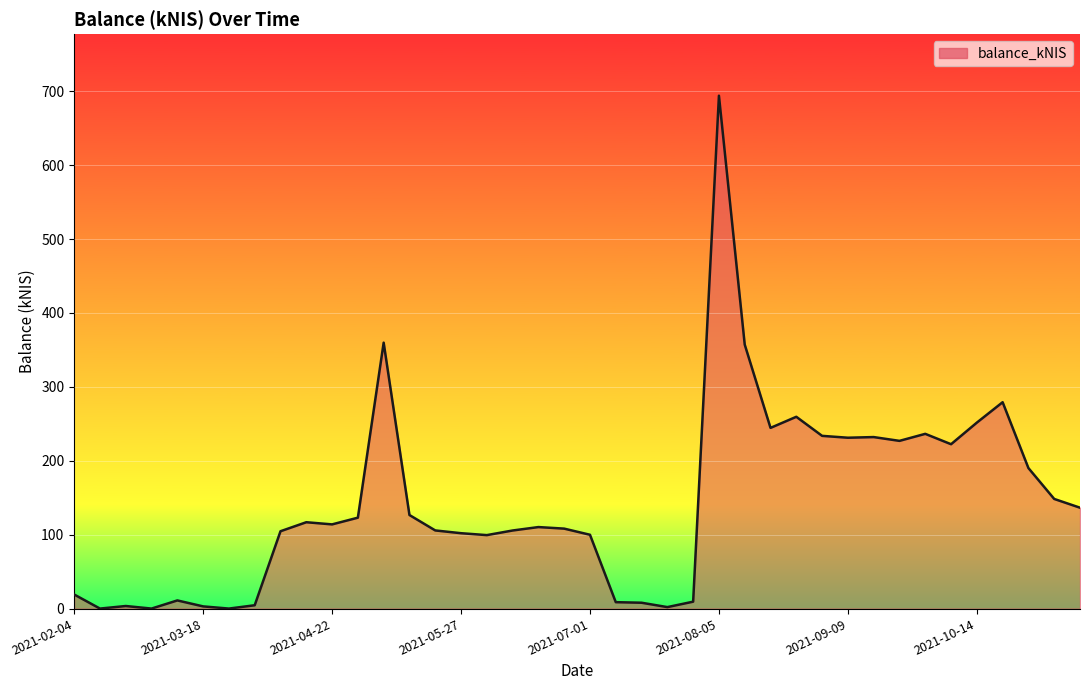

The value at 2021-10-14 is 130.1. True or false?

False